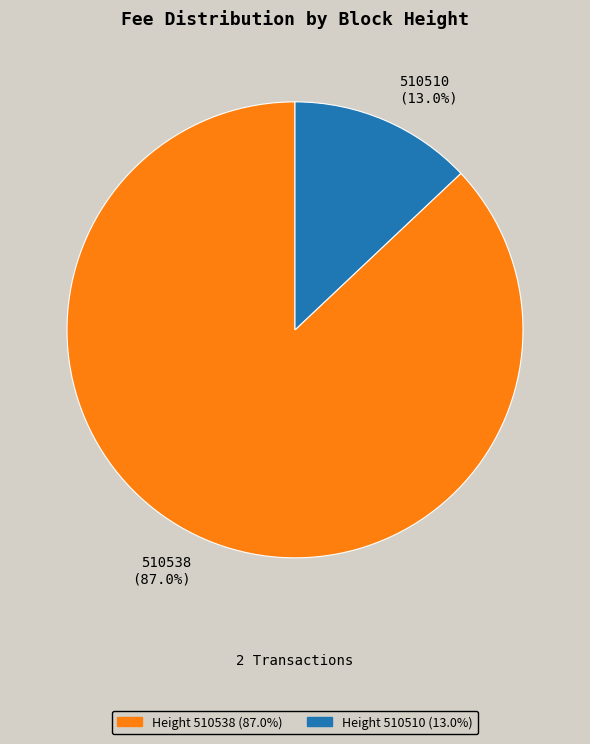

What percentage is NOT represented by 510538?

13.0%